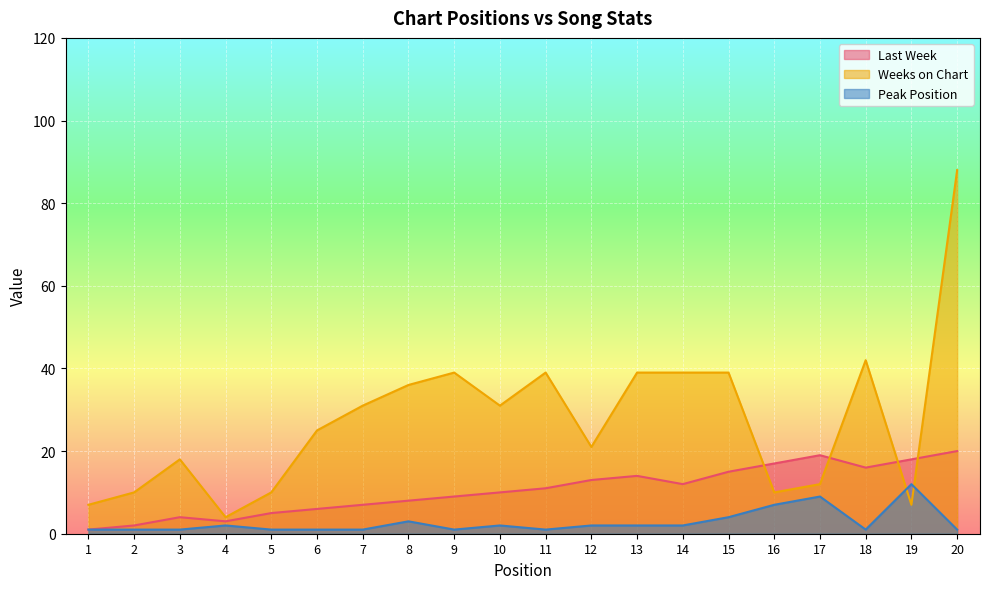

Reading right to left, list all the values displayed in this chart.

Last Week: 20=20	19=18	18=16	17=19	16=17	15=15	14=12	13=14	12=13	11=11	10=10	9=9	8=8	7=7	6=6	5=5	4=3	3=4	2=2	1=1
Weeks on Chart: 20=88	19=7	18=42	17=12	16=10	15=39	14=39	13=39	12=21	11=39	10=31	9=39	8=36	7=31	6=25	5=10	4=4	3=18	2=10	1=7
Peak Position: 20=1	19=12	18=1	17=9	16=7	15=4	14=2	13=2	12=2	11=1	10=2	9=1	8=3	7=1	6=1	5=1	4=2	3=1	2=1	1=1